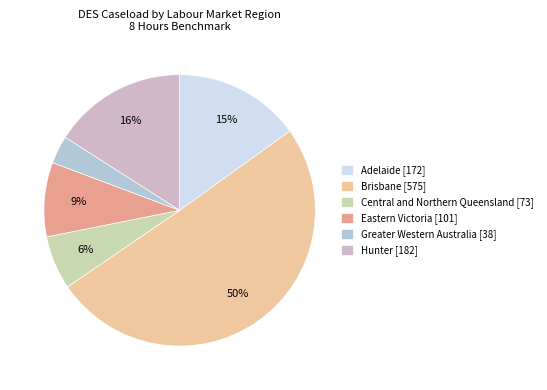

How many slices are in this pie chart?

6